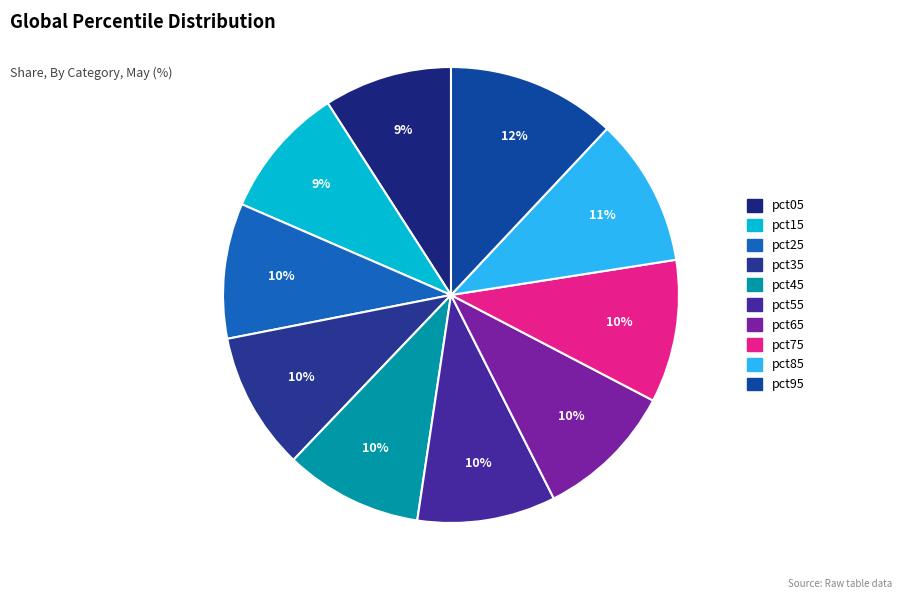

What percentage is NOT represented by pct75?

89.9%